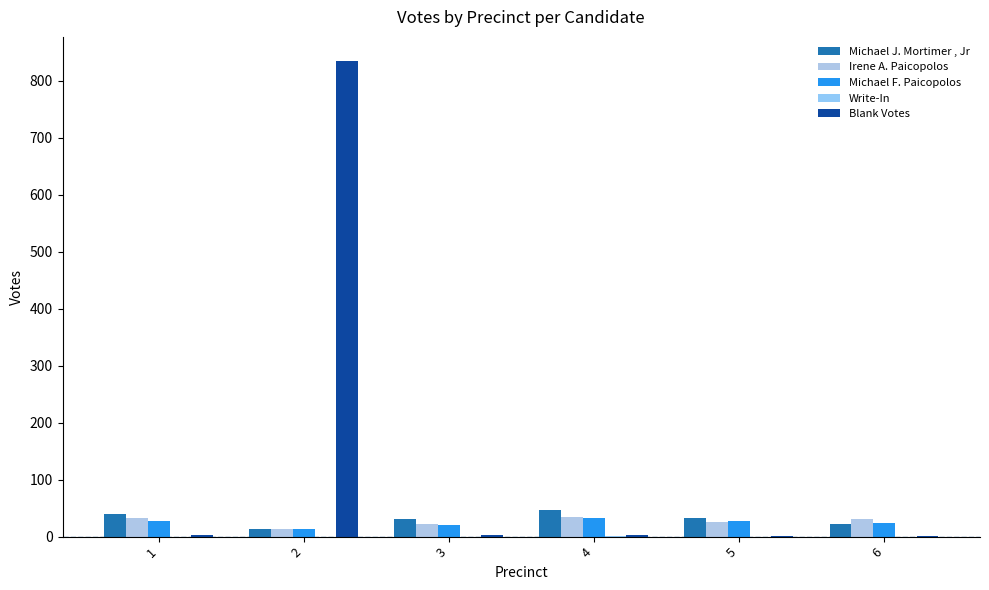

How many groups of bars are there?

6